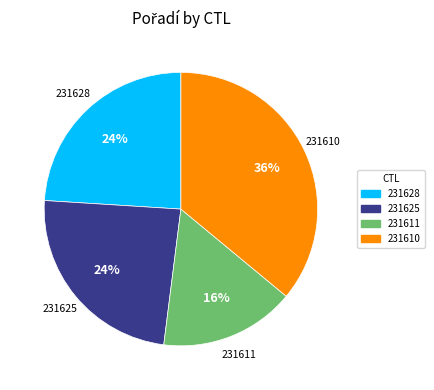

To the nearest percent, what percentage of the pie is 231610?

36%